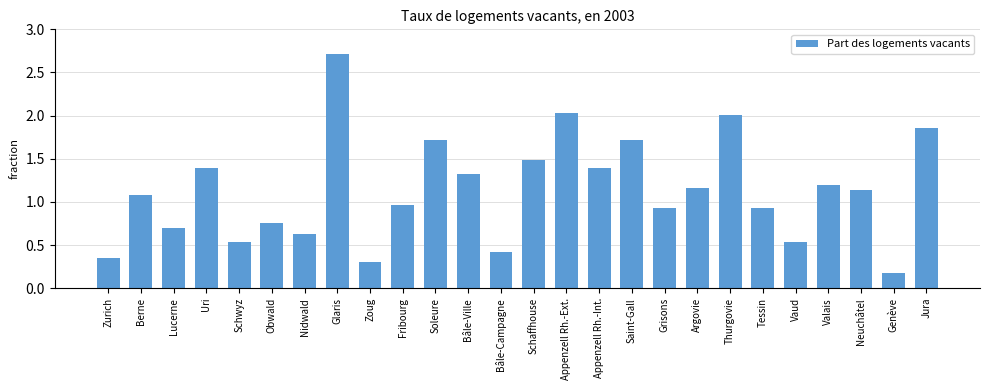

How many values exceed 1?

14